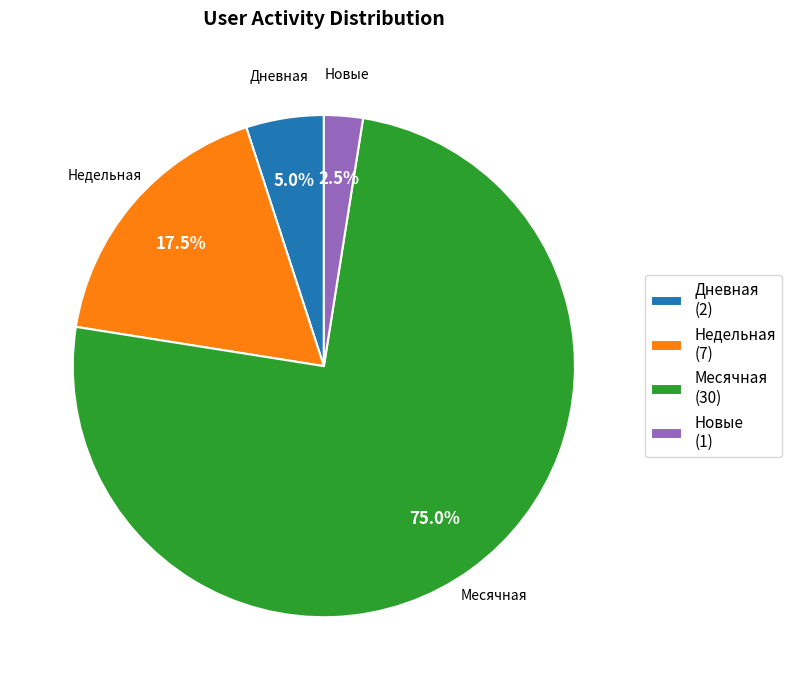

Count the number of slices in the pie.

4